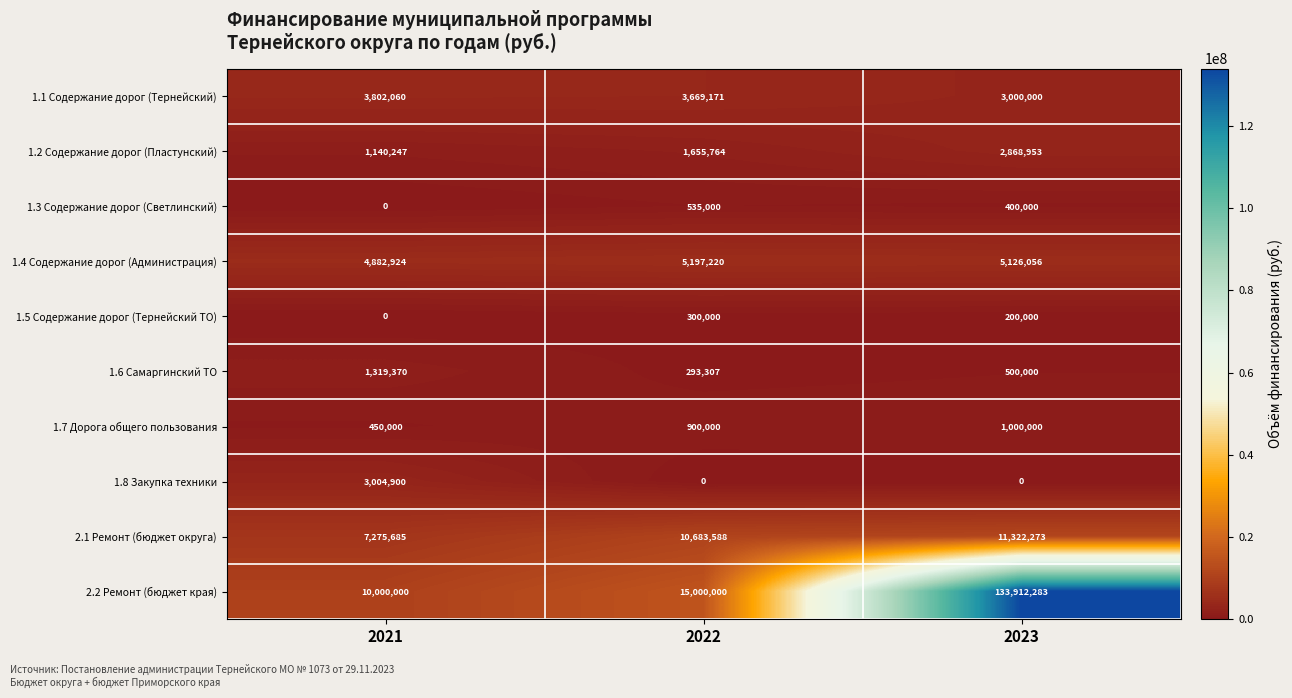

Reading right to left, list all the values displayed in this chart.

1.1 Содержание дорог (Тернейский): 2023=3000000	2022=3669171	2021=3802060
1.2 Содержание дорог (Пластунский): 2023=2868953	2022=1655764	2021=1140247
1.3 Содержание дорог (Светлинский): 2023=400000	2022=535000	2021=0
1.4 Содержание дорог (Администрация): 2023=5126056	2022=5197220	2021=4882924
1.5 Содержание дорог (Тернейский ТО): 2023=200000	2022=300000	2021=0
1.6 Самаргинский ТО: 2023=500000	2022=293307	2021=1319370
1.7 Дорога общего пользования: 2023=1000000	2022=900000	2021=450000
1.8 Закупка техники: 2023=0	2022=0	2021=3004900
2.1 Ремонт (бюджет округа): 2023=11322273	2022=10683588	2021=7275685
2.2 Ремонт (бюджет края): 2023=133912283	2022=15000000	2021=10000000